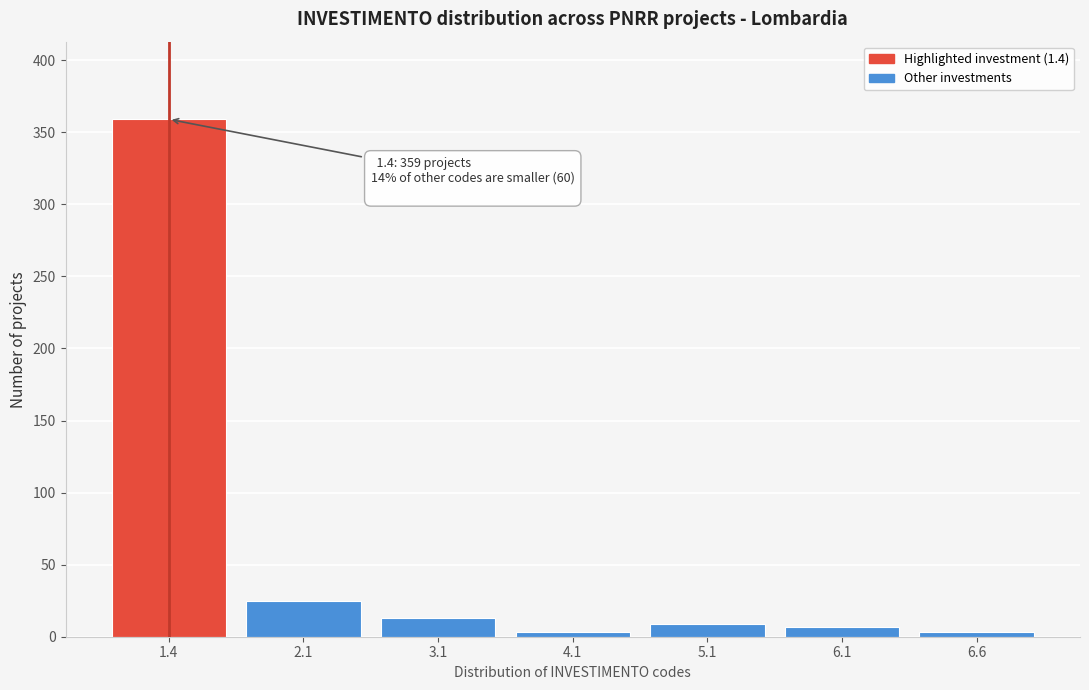

Reading left to right, extract all data points from this chart.

359	25	13	3	9	7	3